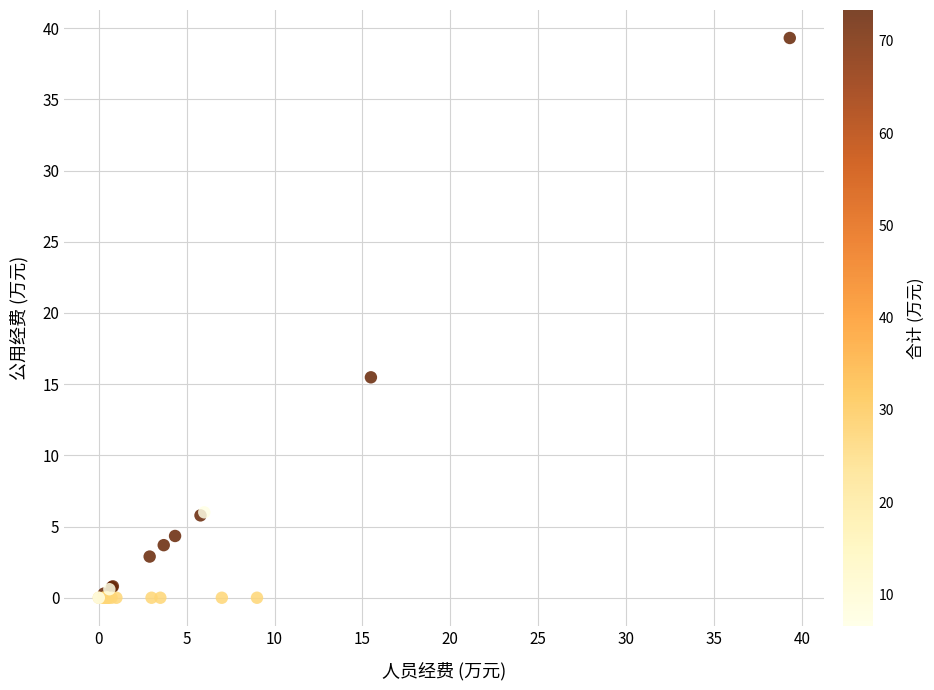

What Y value in the scatter plot is closest to 19?

15.5